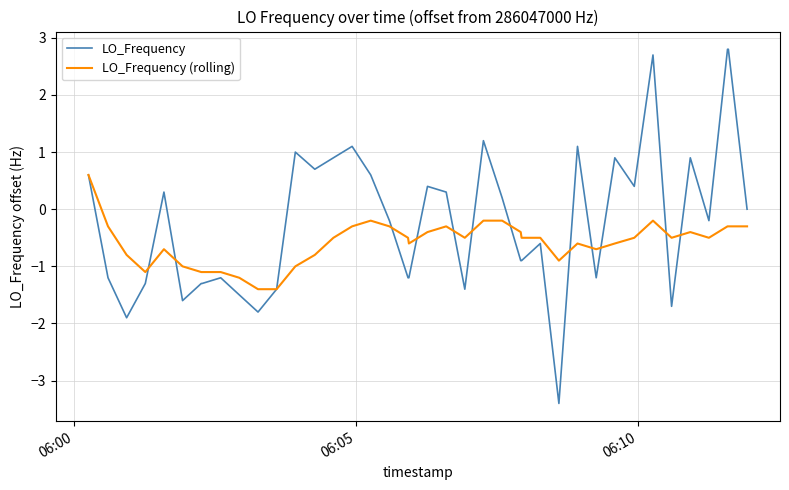

Rank the series by their average value, from lowest to highest.

LO_Frequency (rolling), LO_Frequency